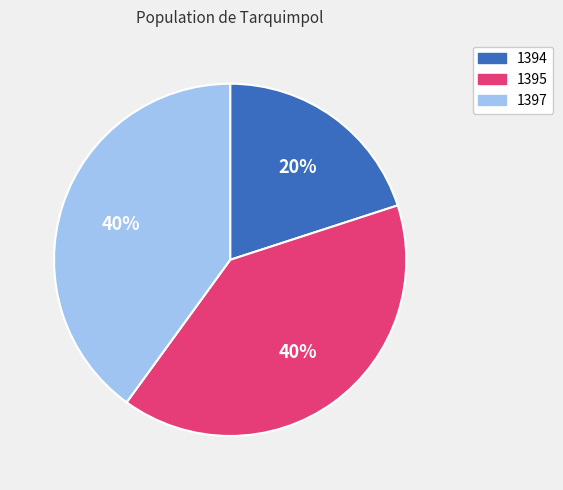

To the nearest percent, what is the average slice percentage?

33%